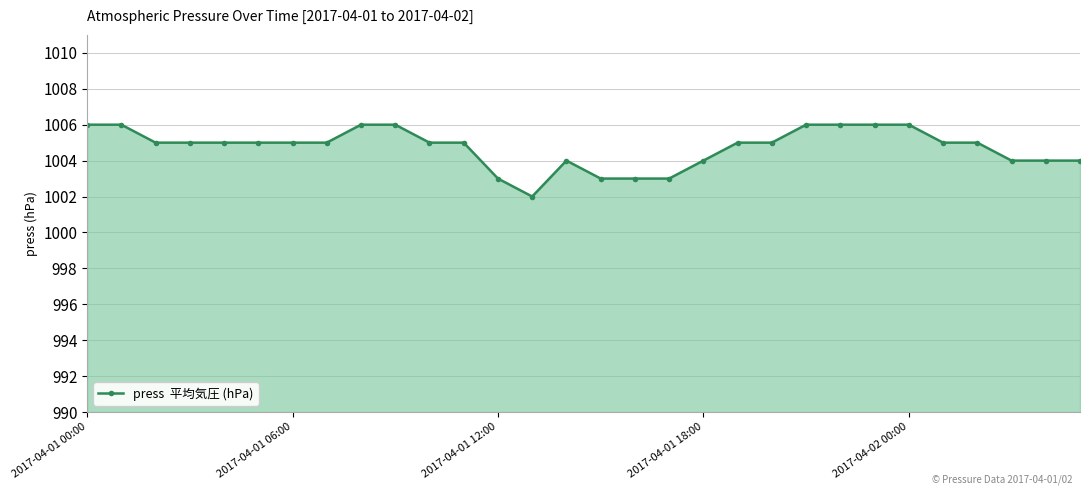

What is the greatest value displayed?

1006